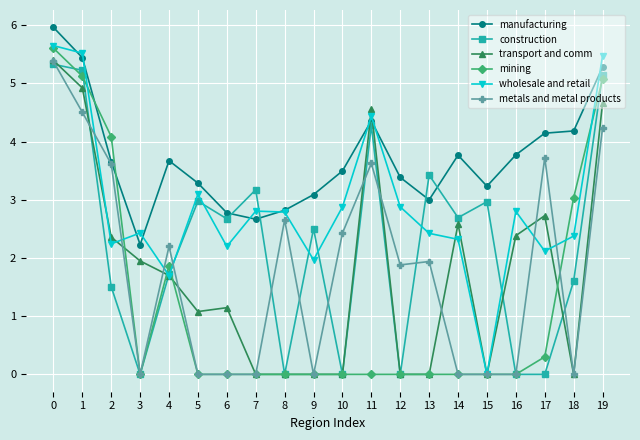

What is the difference between the construction values at 14 and 1?

2.5